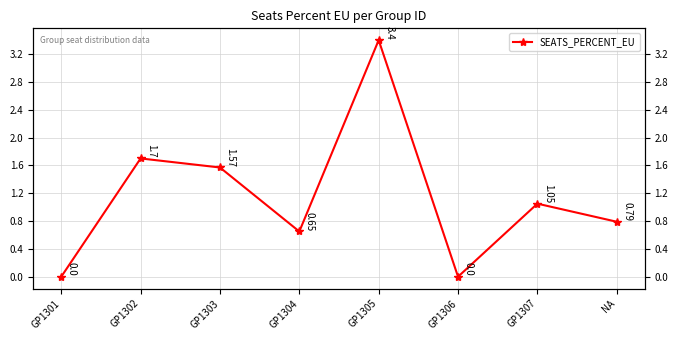

What is the change in value from GP1303 to GP1306?

-1.6